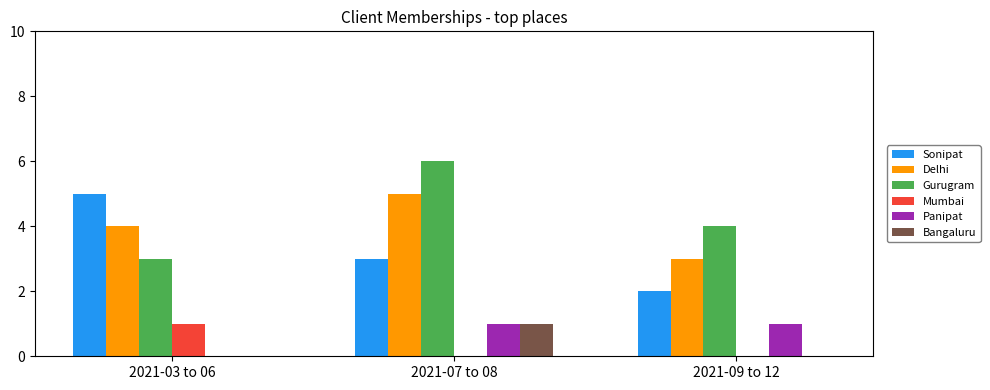

What is the greatest value displayed?

6